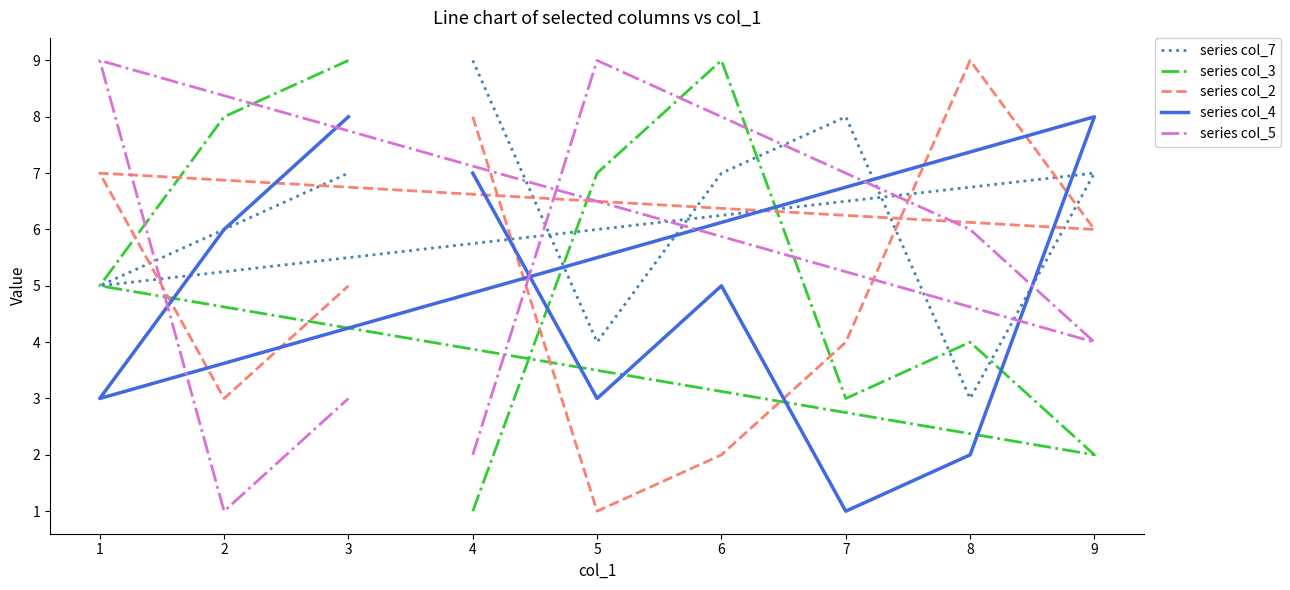

Count the series col_2 values in the range 3 to 7.

5